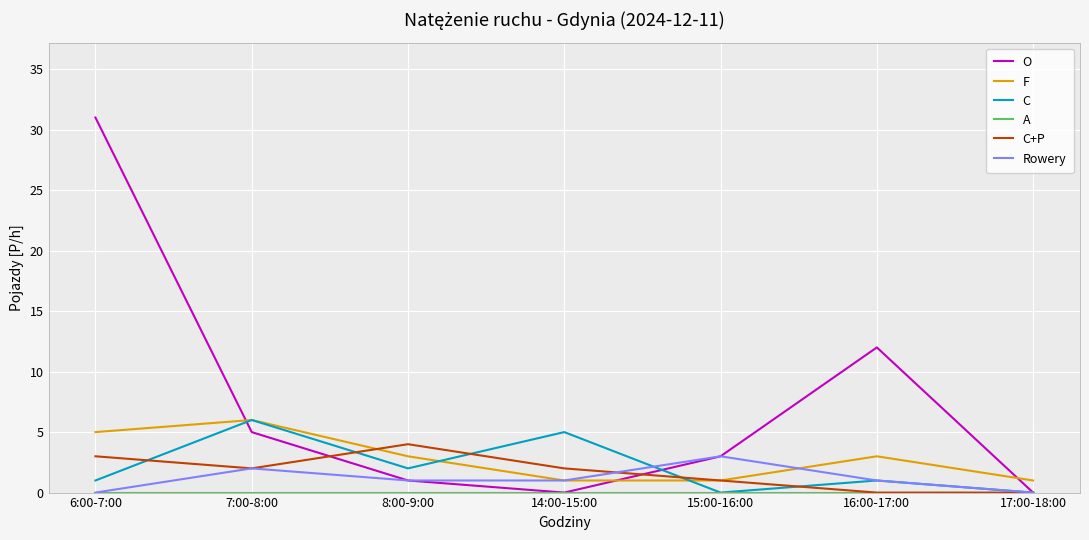

Which label corresponds to the largest value in the chart?

6:00-7:00